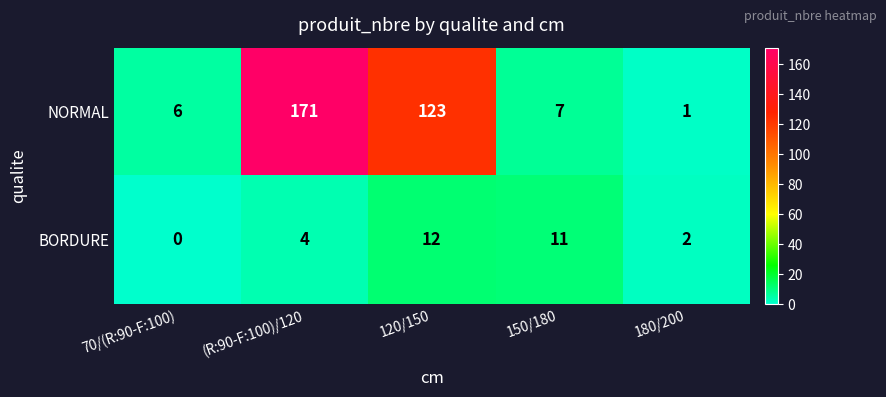

What is the spread (max minus min) of values at (R:90-F:100)/120?

167